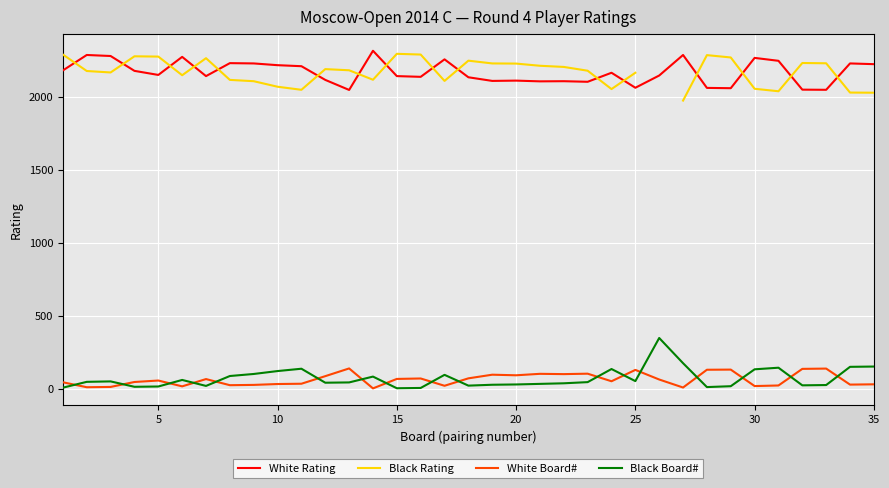

At how many categories does at least one series exceed 1998?

35